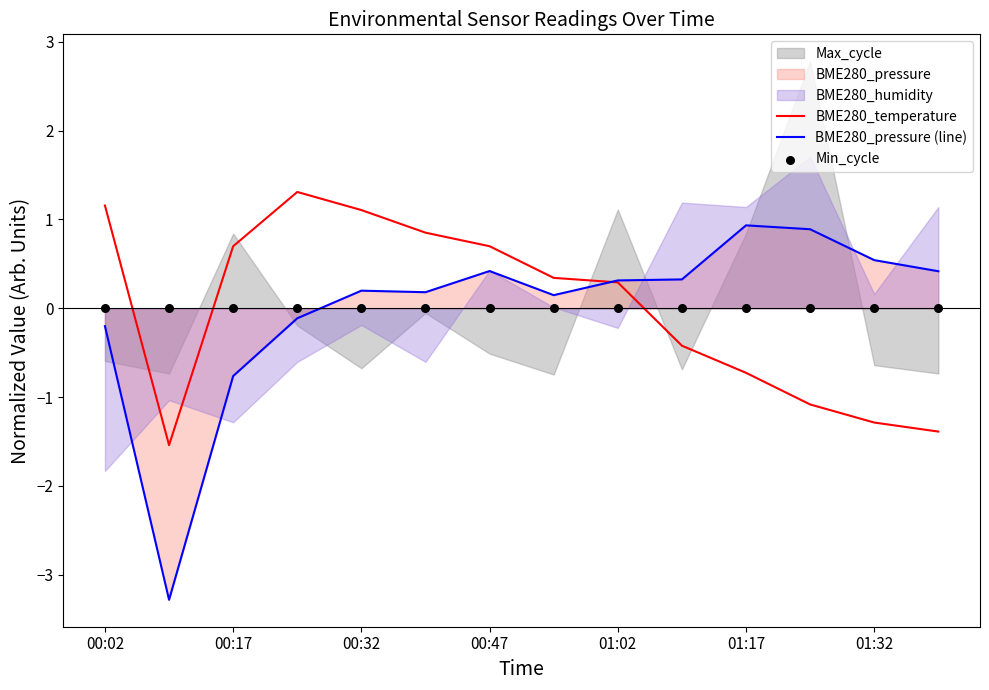

What is the highest value of the BME280_pressure (line) series?

0.9